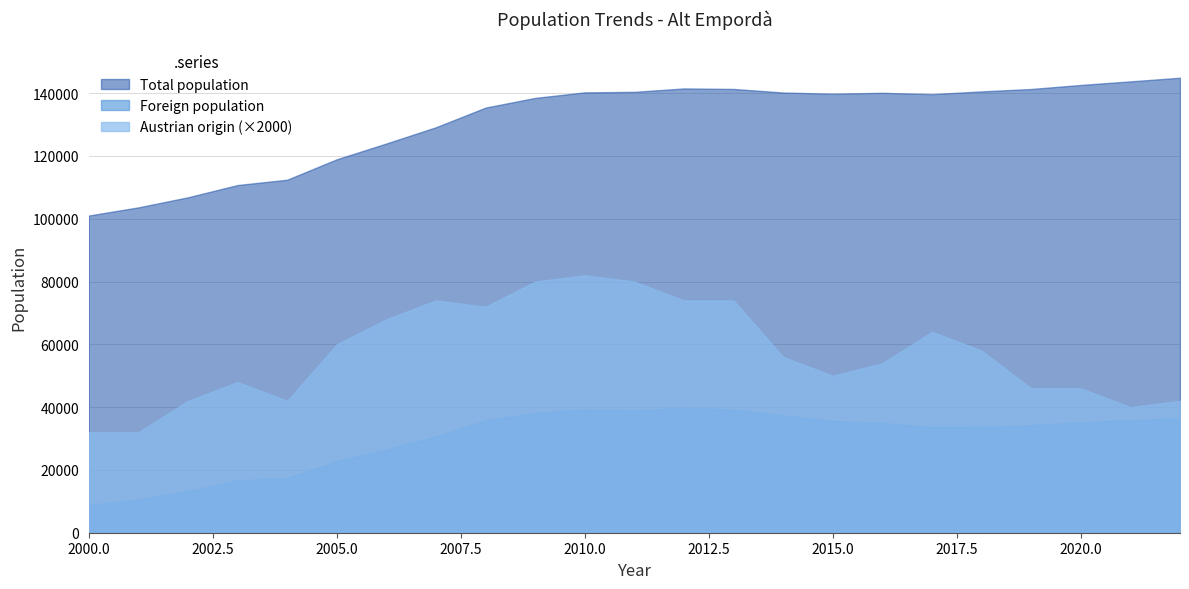

What is the difference between the maximum and minimum values in the Austrian origin (×2000) series?

50000